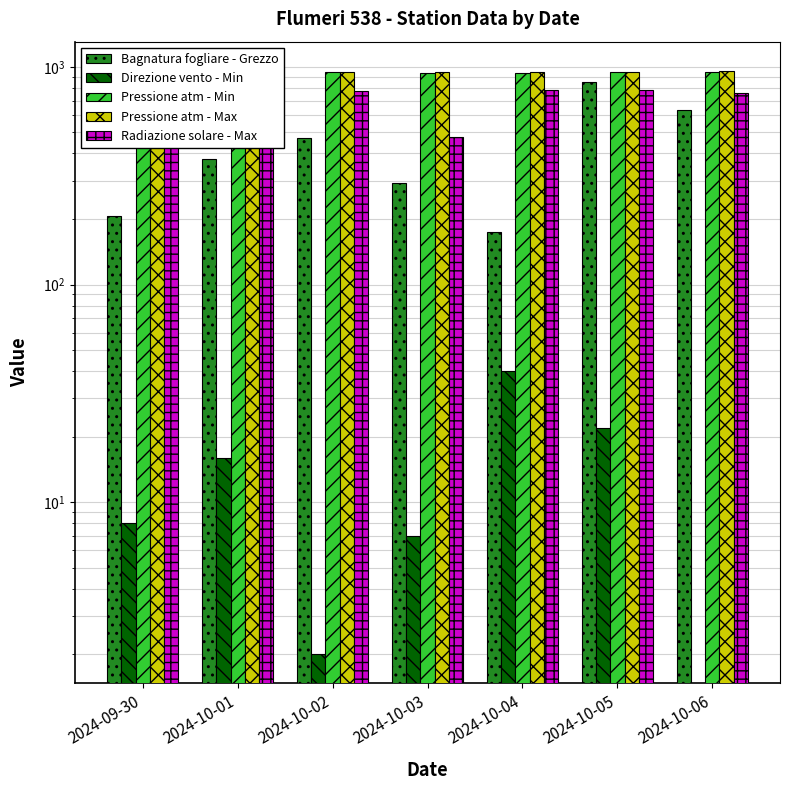

What is the value of the Pressione atm - Min bar at the 5th from the left?

940.9